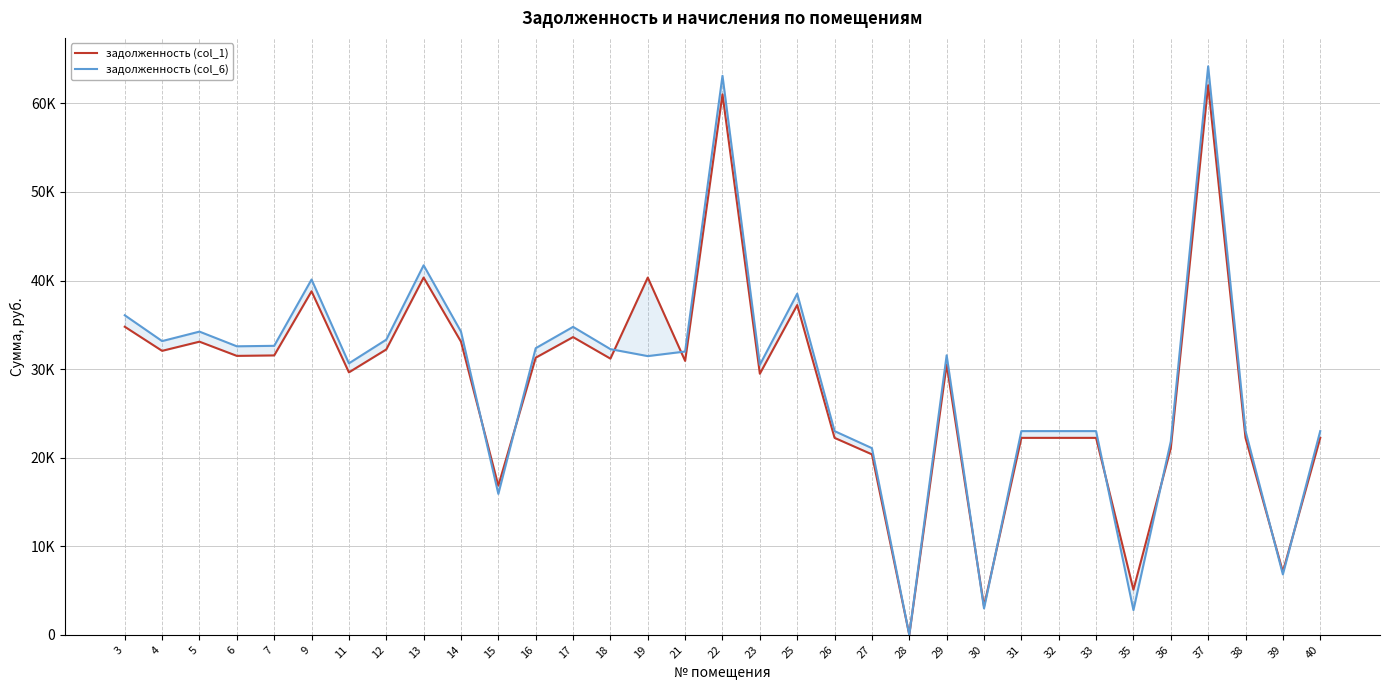

In задолженность (col_6), how many points are higher than both neighbors (excluding endpoints)?

8